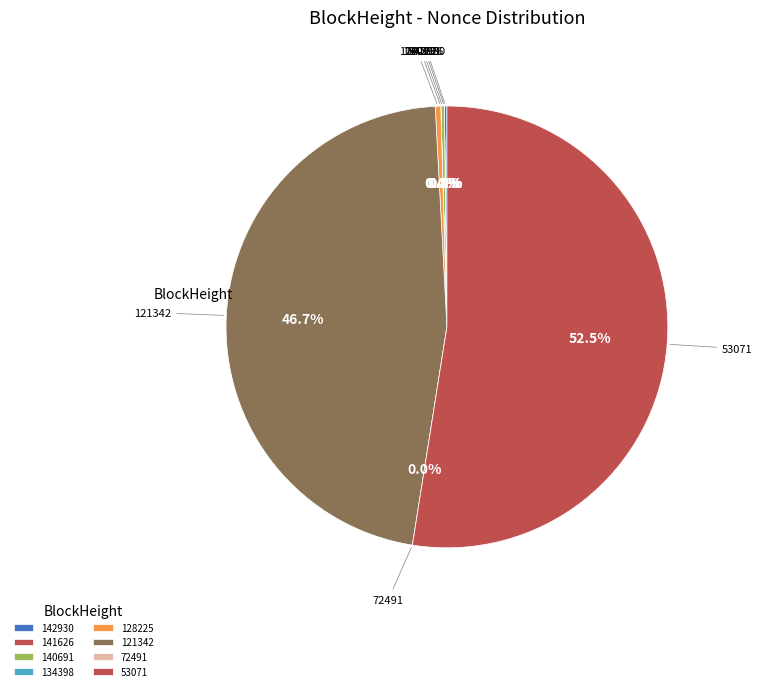

What percentage is the 53071 slice, to the nearest percent?

52%